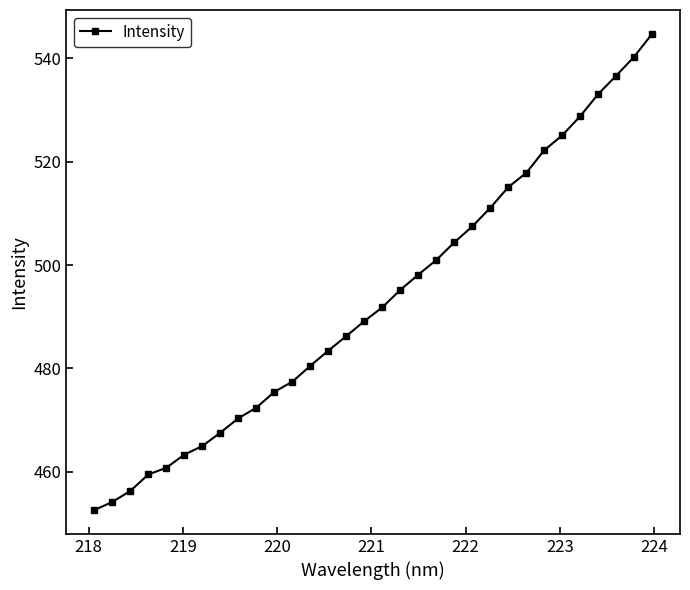

What is the maximum value shown in the chart?

544.8